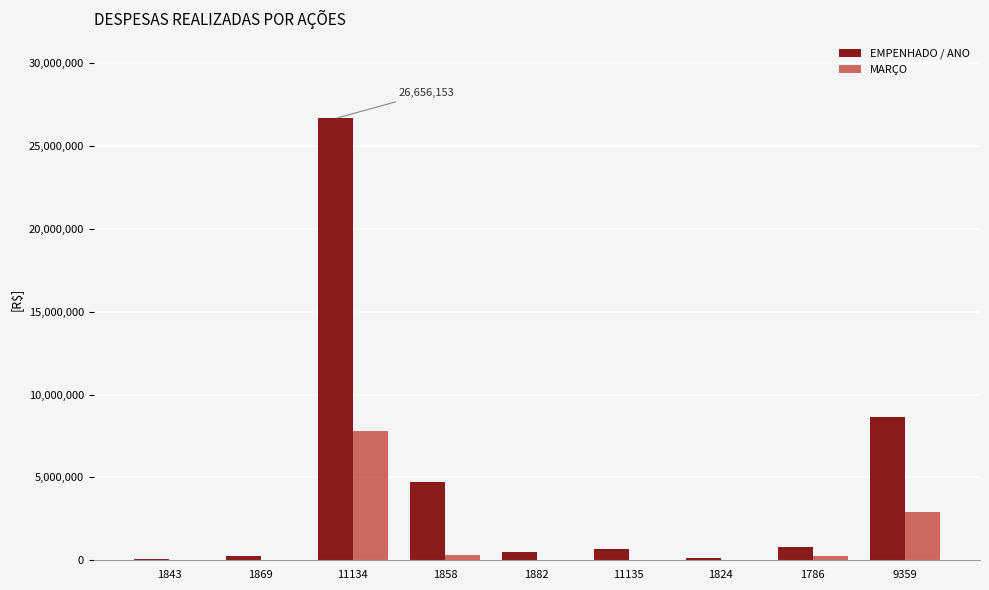

At which category does the chart reach its peak across all series?

11134